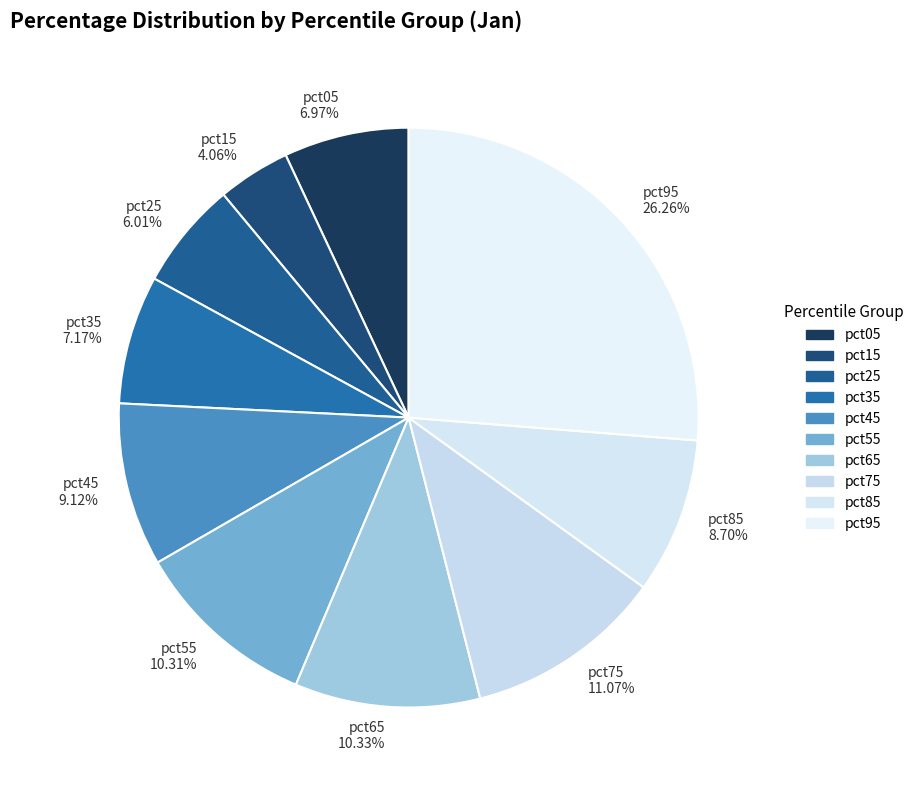

What is the smallest slice in the pie chart?

pct15